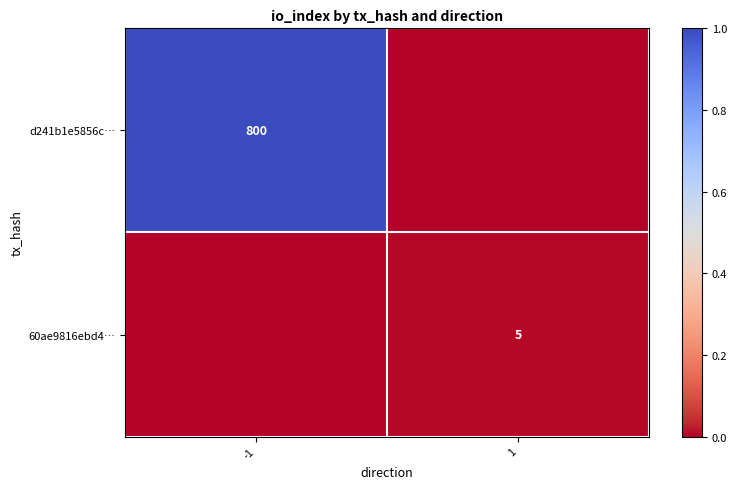

Is the value of 60ae9816ebd4… at 1 greater than the value of d241b1e5856c… at -1?

No